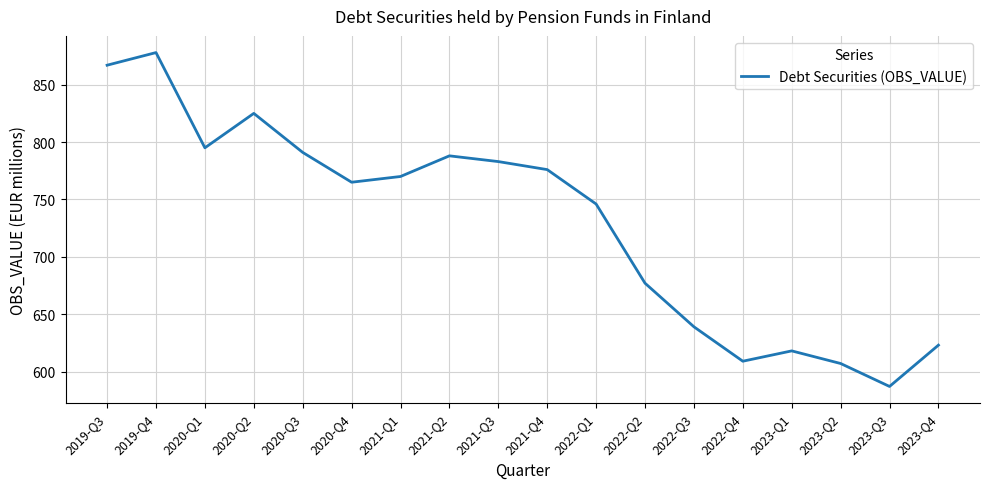

What is the difference between the values at 2023-Q4 and 2023-Q1?

5